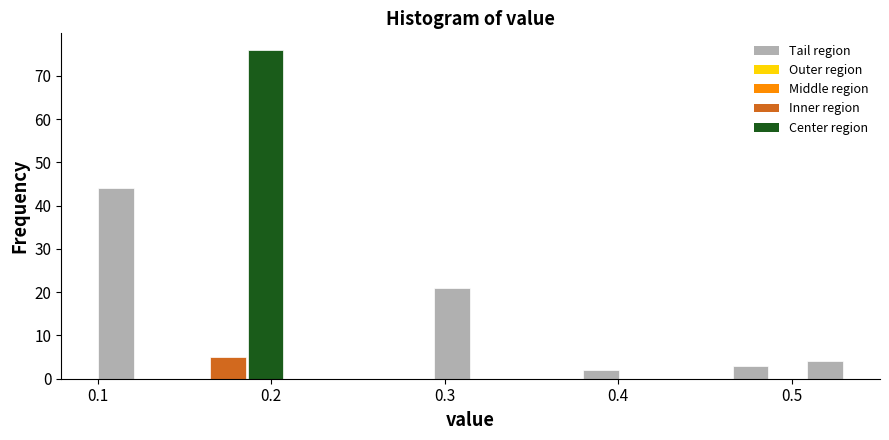

Read against the x-axis, roughly where is the centre of the tallest bar?

0.20